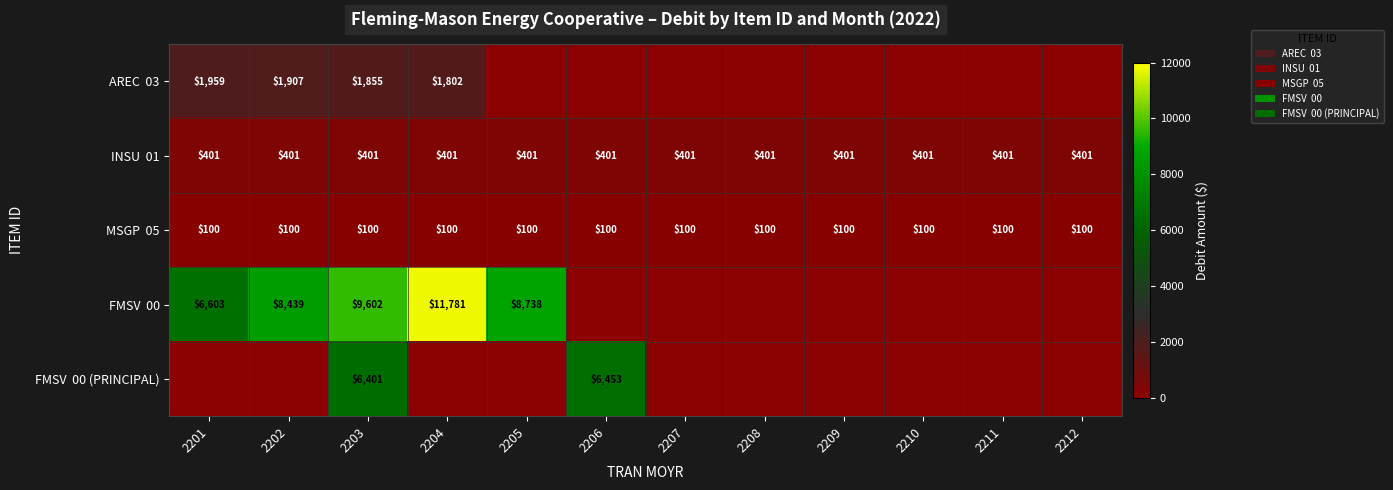

Which series has the largest range (max minus min)?

FMSV 00